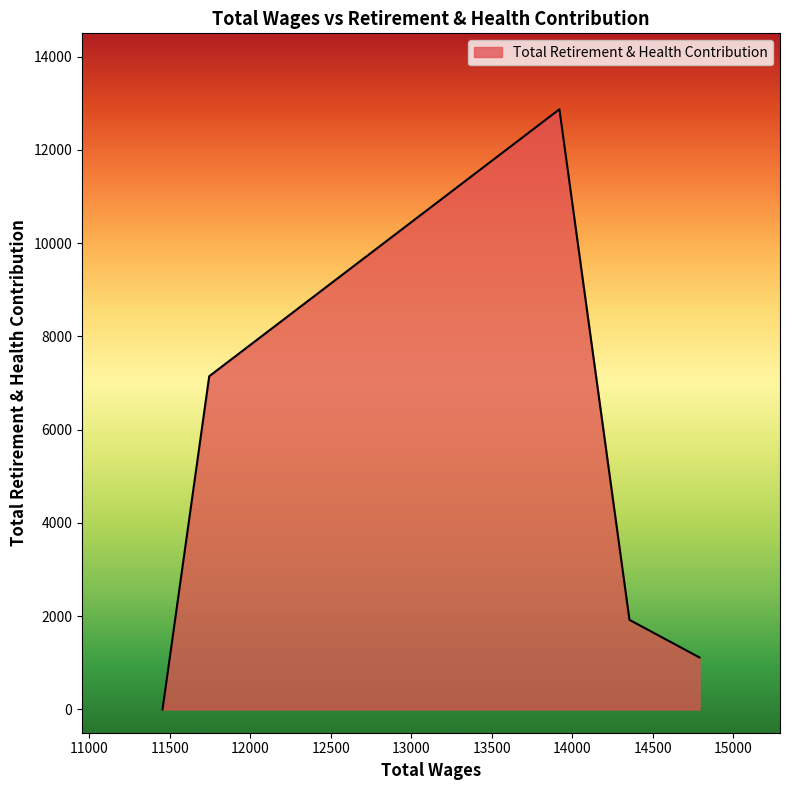

What is the difference between the second highest and second lowest values?

6032